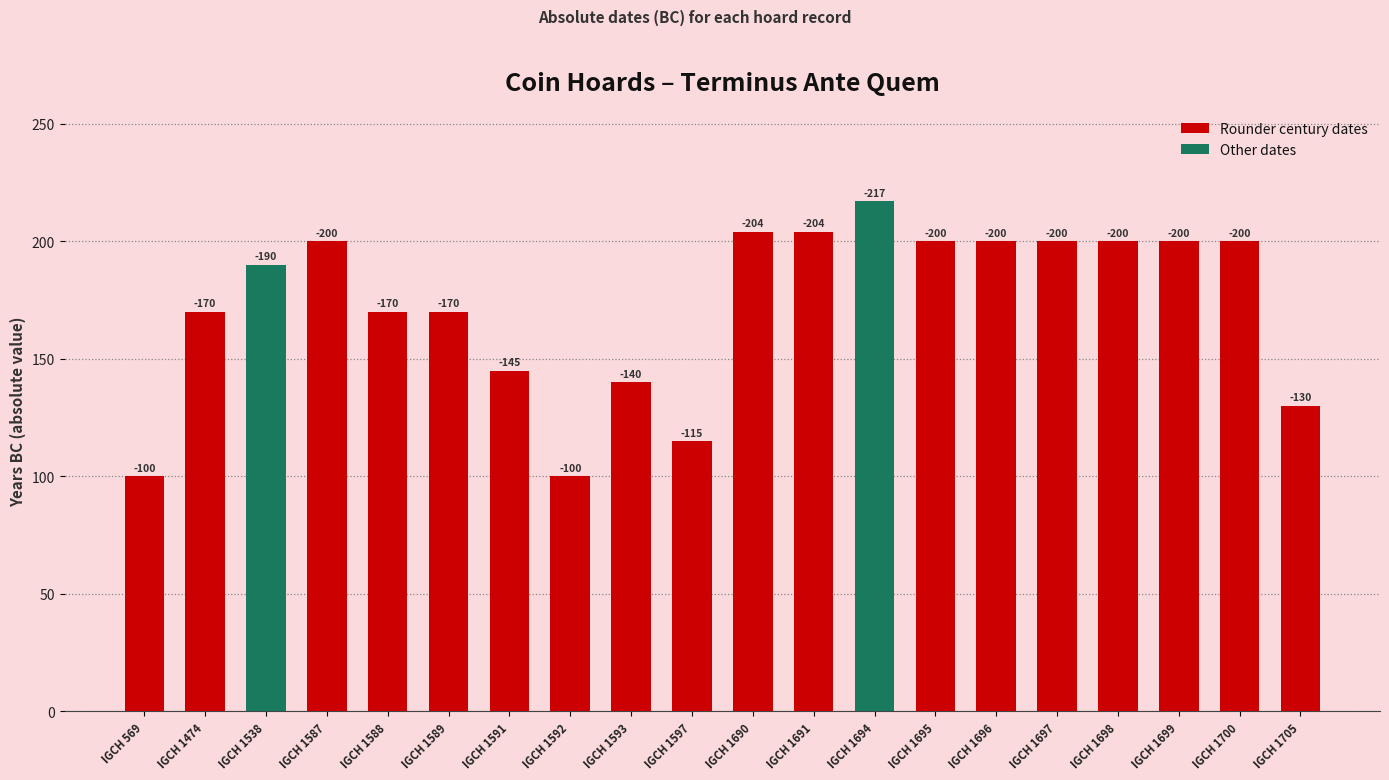

Are the bars grouped side by side (vs. stacked)?

No